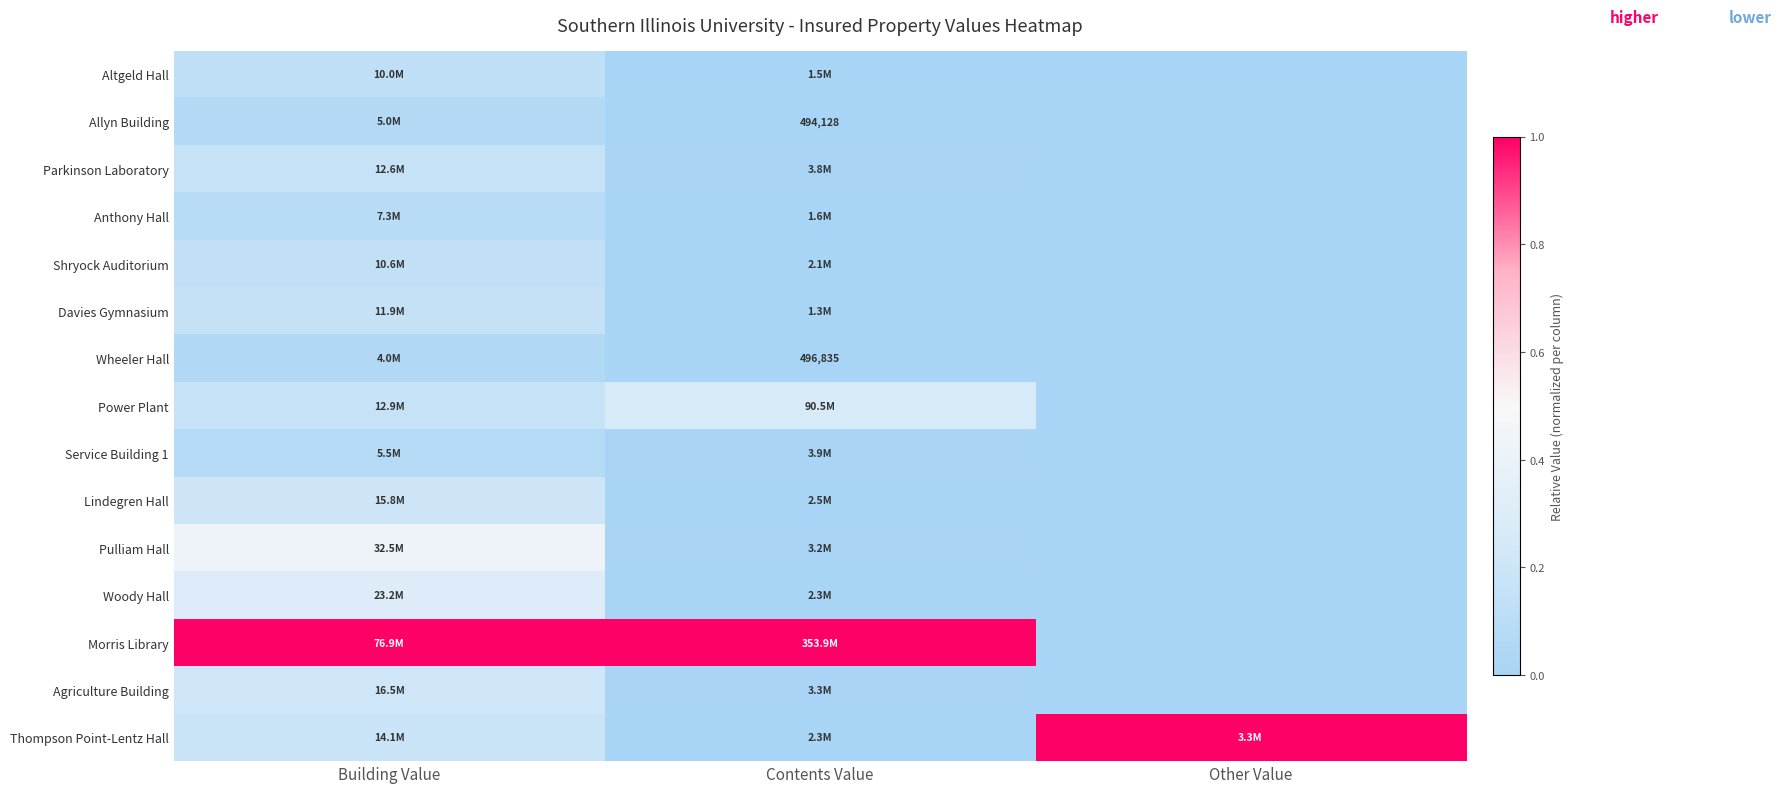

At which label does Anthony Hall reach its minimum?

Other Value